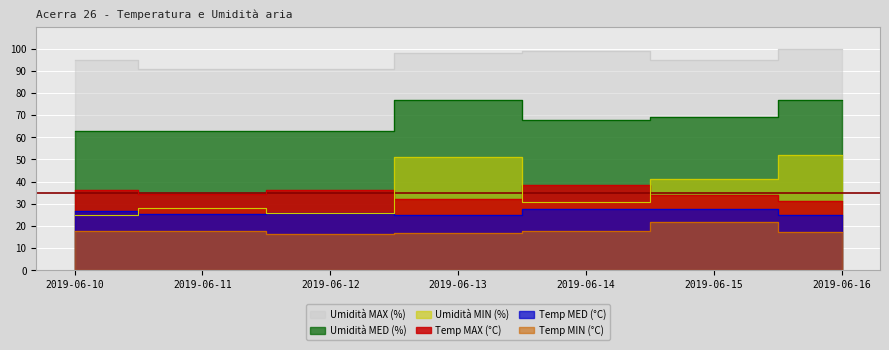

What are all the series names shown in the legend?

Temp MAX (°C), Temp MED (°C), Temp MIN (°C), Umidità MAX (%), Umidità MED (%), Umidità MIN (%)